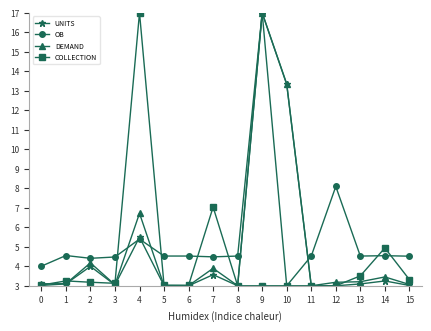

The value of UNITS at 12 is 3.0. True or false?

True